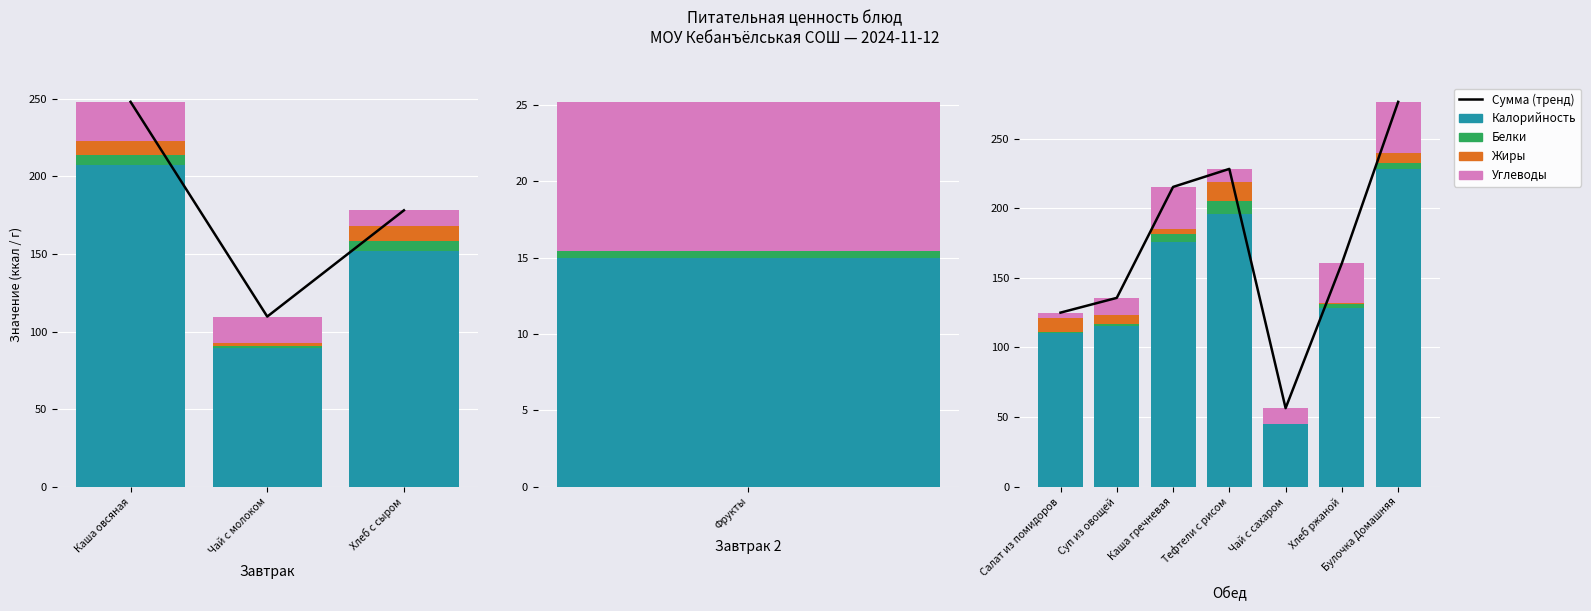

True or false: Сумма (тренд) has a value of 228.3 at Тефтели с рисом.

True